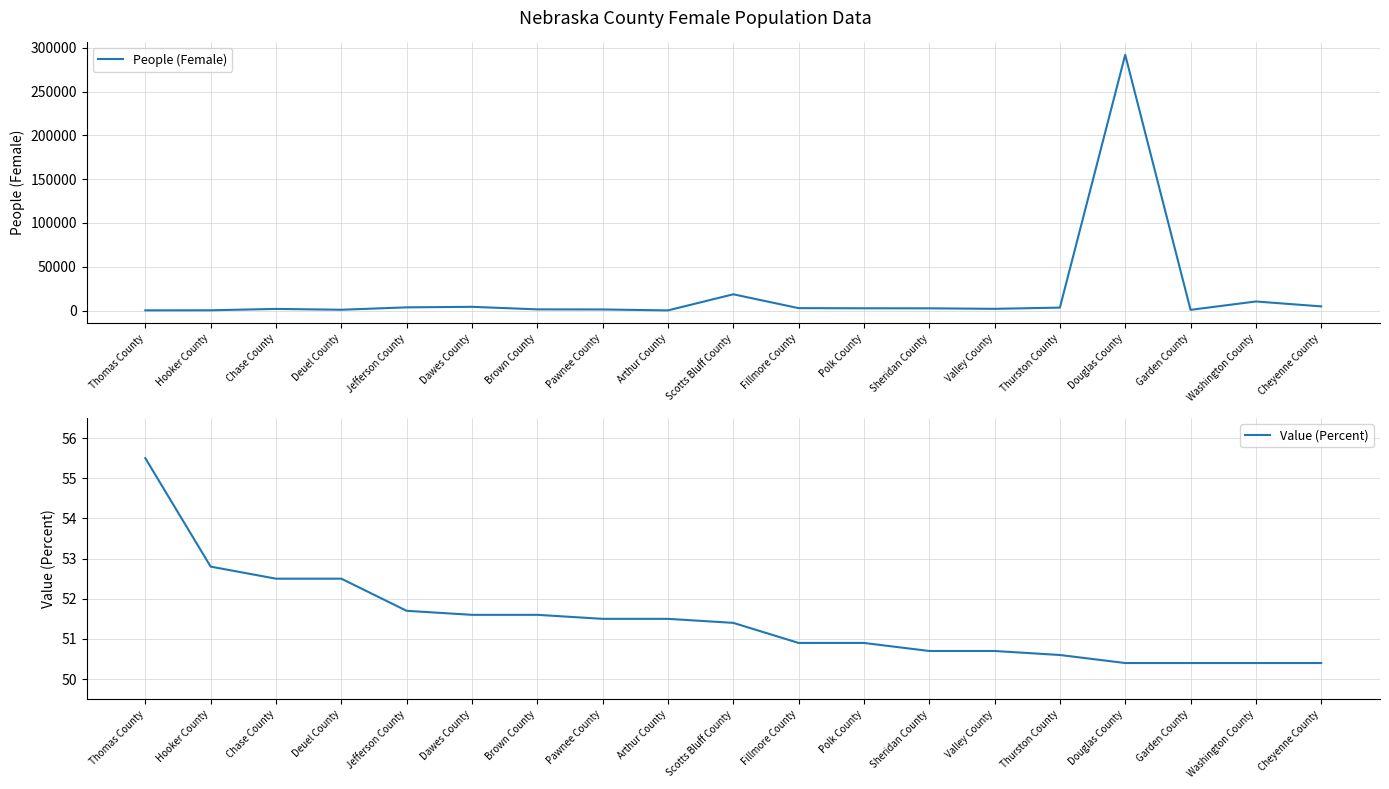

At which label does People (Female) reach its peak?

Douglas County